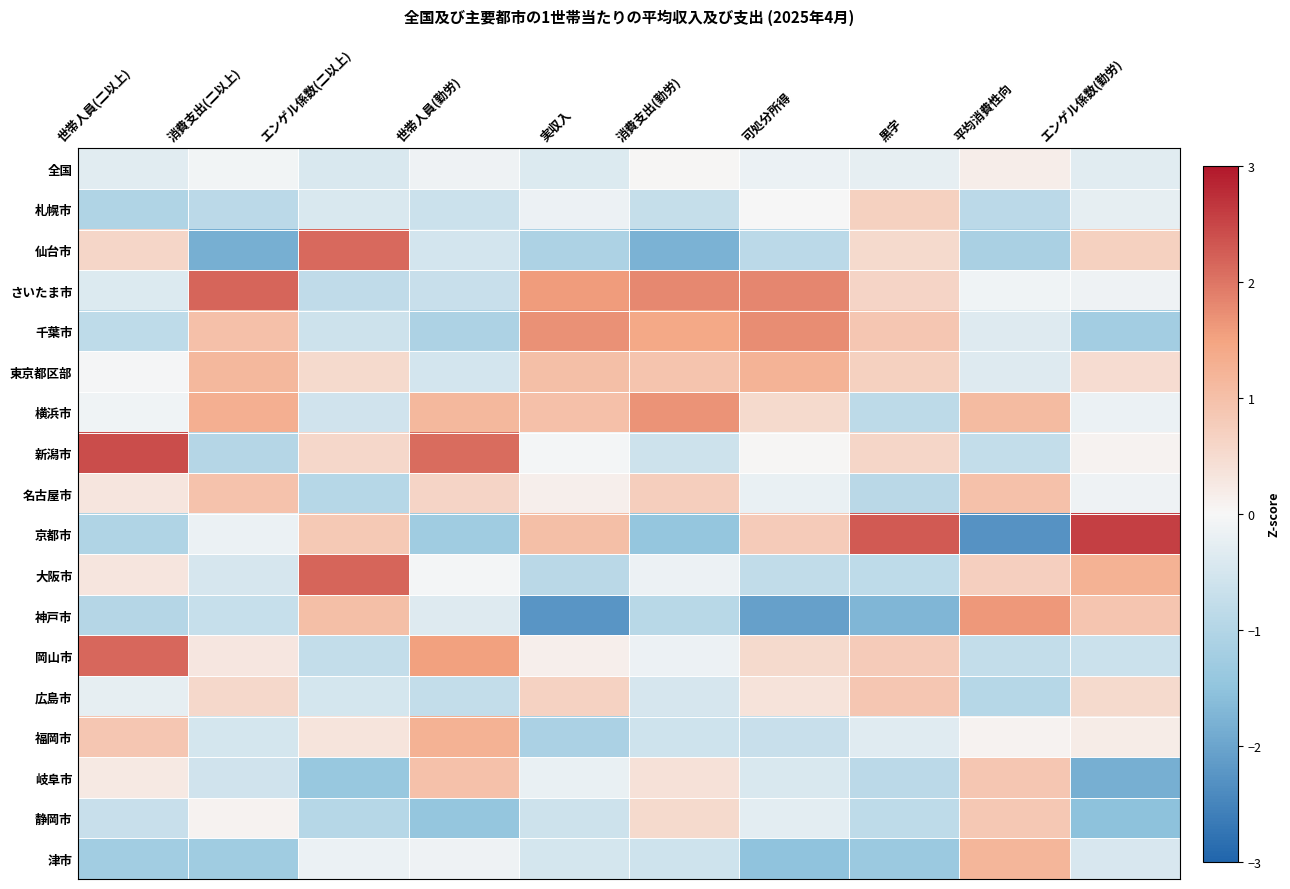

Which series has the widest spread of values?

京都市